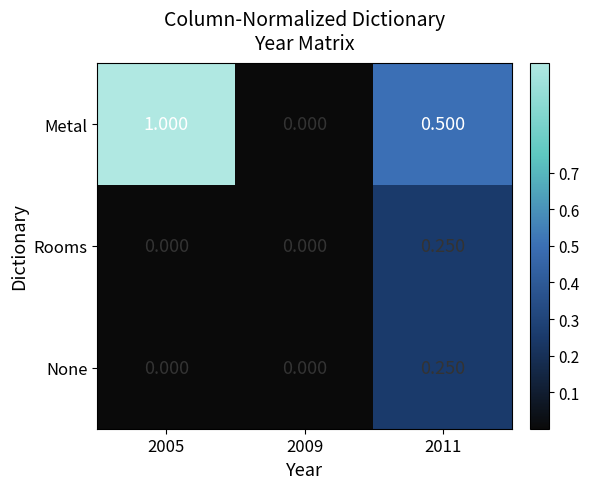

Is the value of None at 2009 greater than the value of Metal at 2005?

No